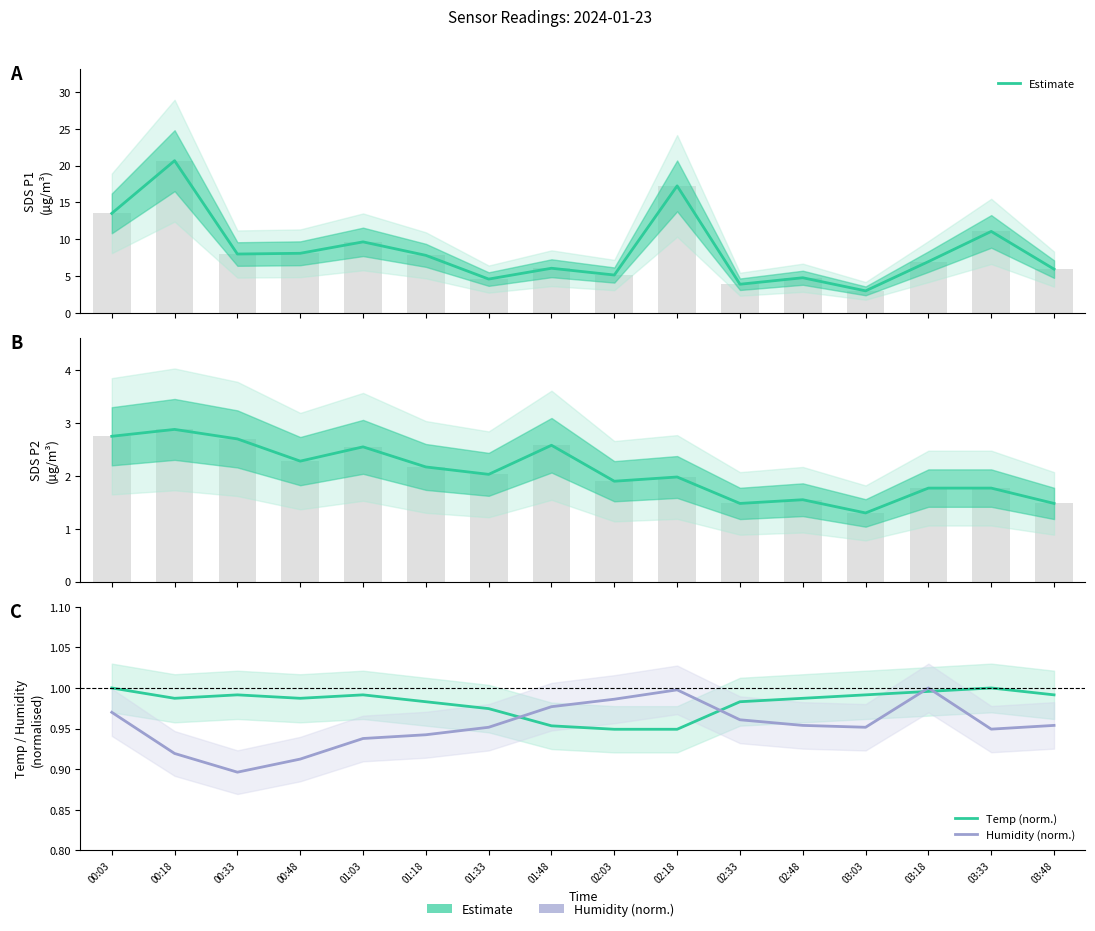

Between 00:18 and 03:33, which series saw the biggest shift?

Estimate